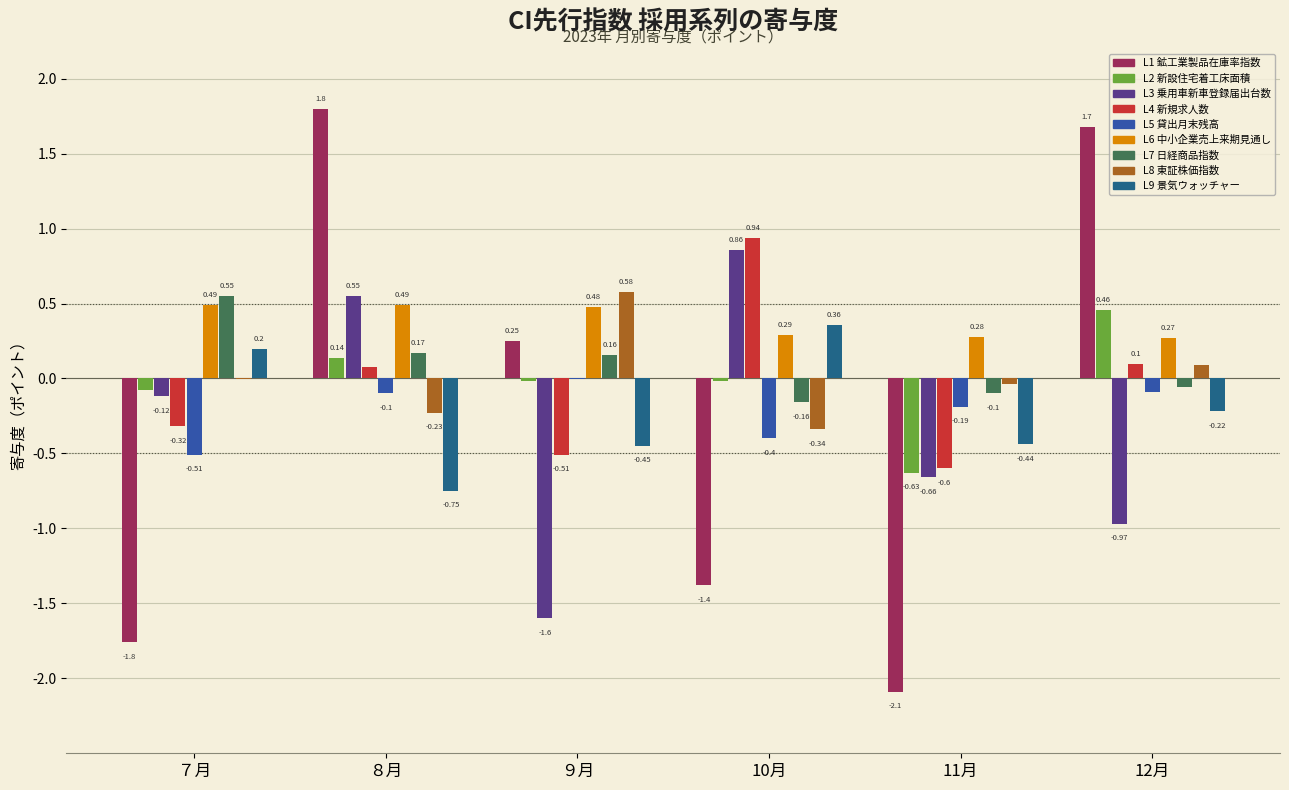

Is the value of L5 貸出月末残高 at ８月 greater than the value of L6 中小企業売上来期見通し at 11月?

No